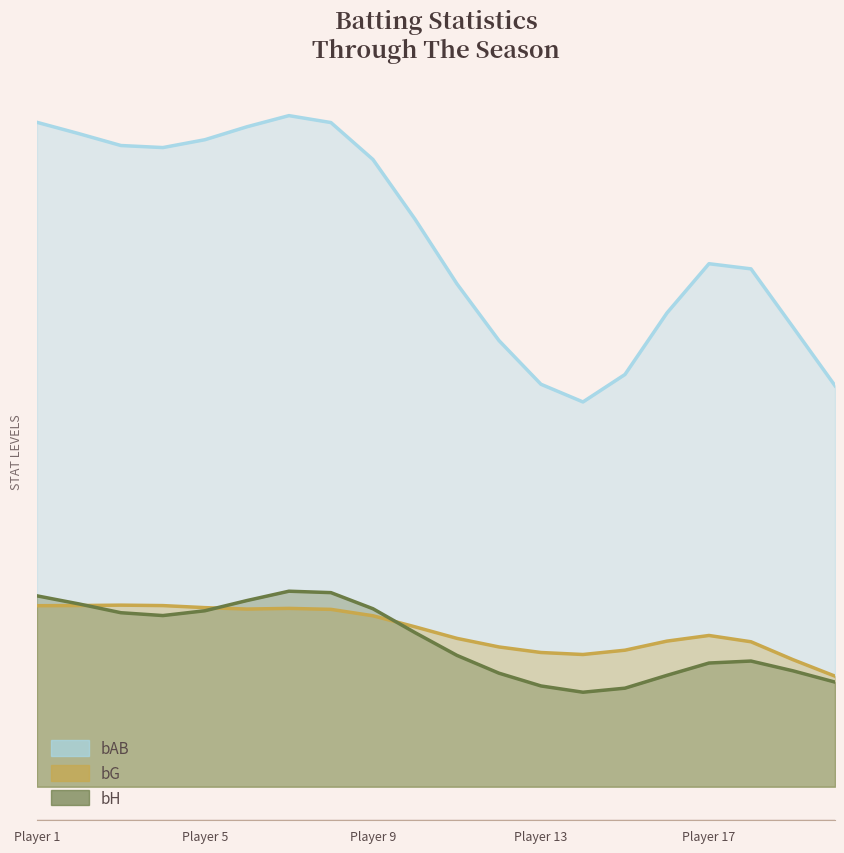

What is the value of the bG point at the 12th from the left?

121